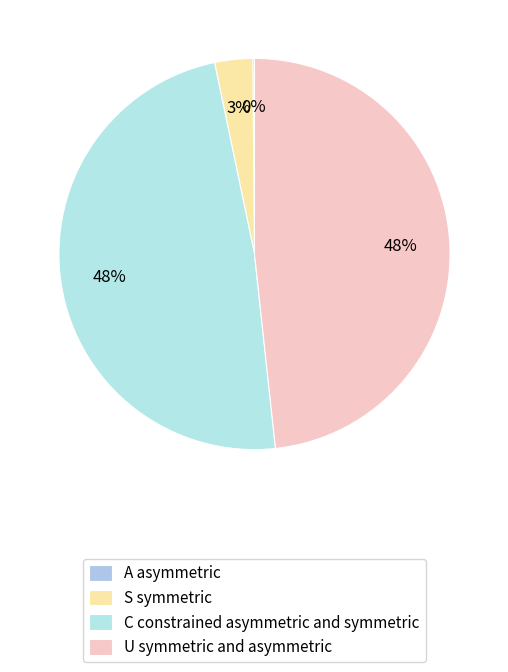

Is there a majority slice in this chart?

No